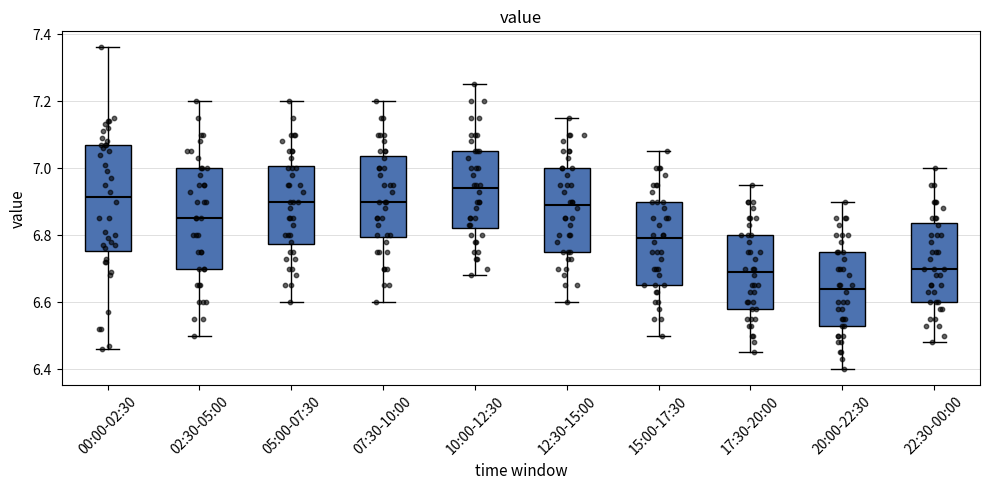

Where is the upper edge of the box for 07:30-10:00 on the y-axis? The values are not printed on the chart, so give them approximately, as read against the axis.

7.04